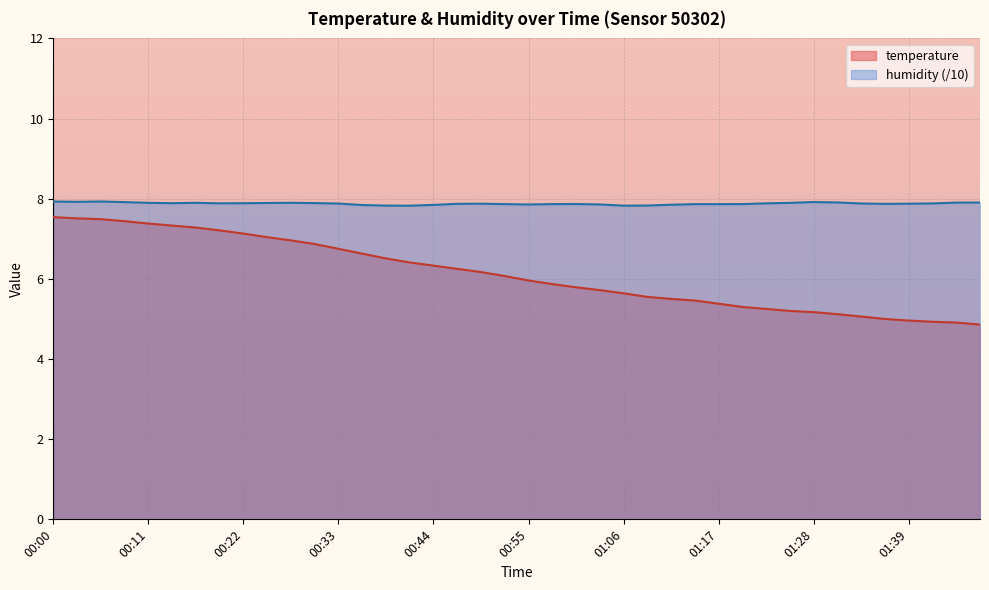

Between 00:09 and 01:03, which is larger?

00:09